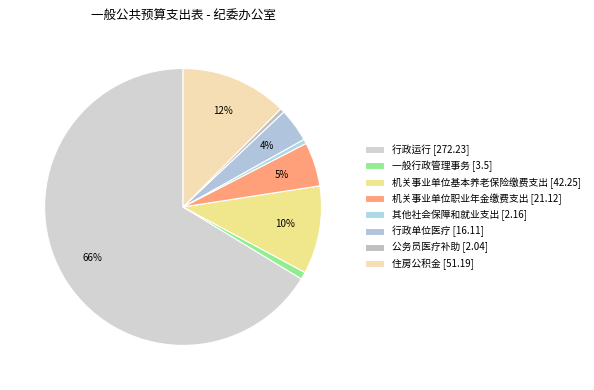

Count the number of slices in the pie.

8